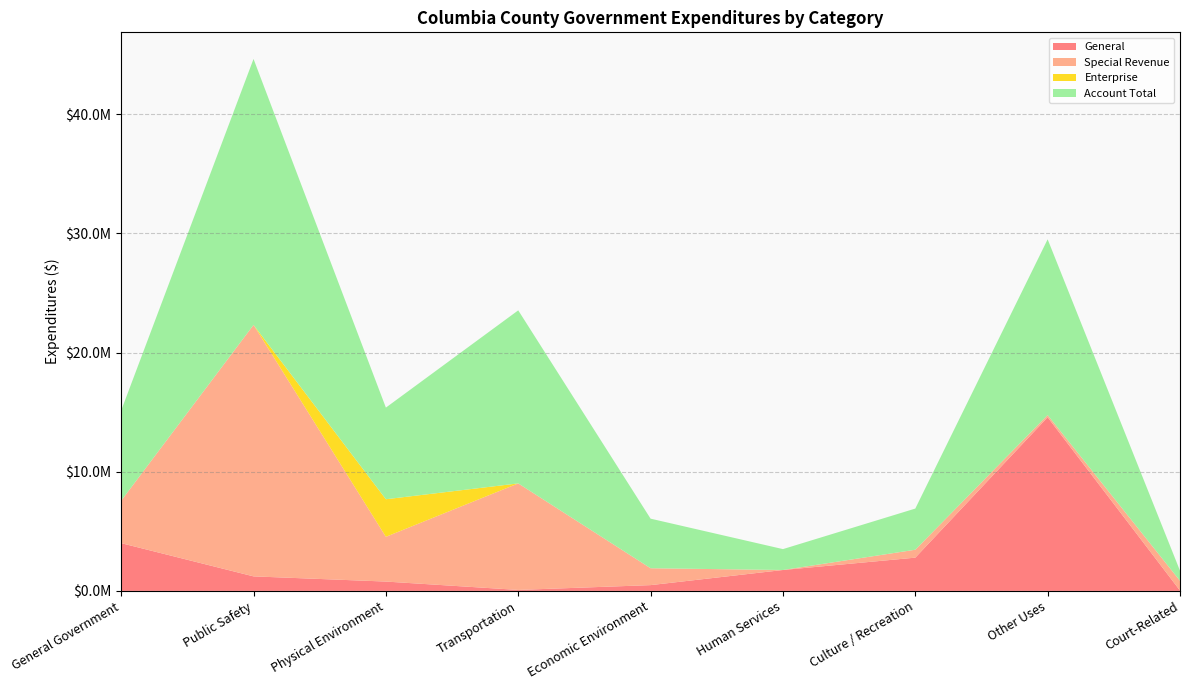

Reading right to left, transcribe all the data shown in this chart.

General: Court-Related=29625	Other Uses=14567798	Culture / Recreation=2789471	Human Services=1753020	Economic Environment=484743	Transportation=81708	Physical Environment=782981	Public Safety=1218131	General Government=4005859
Special Revenue: Court-Related=817811	Other Uses=181423	Culture / Recreation=664081	Human Services=0	Economic Environment=1415321	Transportation=8936815	Physical Environment=3754154	Public Safety=21097743	General Government=3561800
Enterprise: Court-Related=0	Other Uses=0	Culture / Recreation=0	Human Services=0	Economic Environment=0	Transportation=0	Physical Environment=3152008	Public Safety=0	General Government=0
Account Total: Court-Related=847436	Other Uses=14749221	Culture / Recreation=3453552	Human Services=1753020	Economic Environment=4160604	Transportation=14520191	Physical Environment=7689143	Public Safety=22315874	General Government=7567659